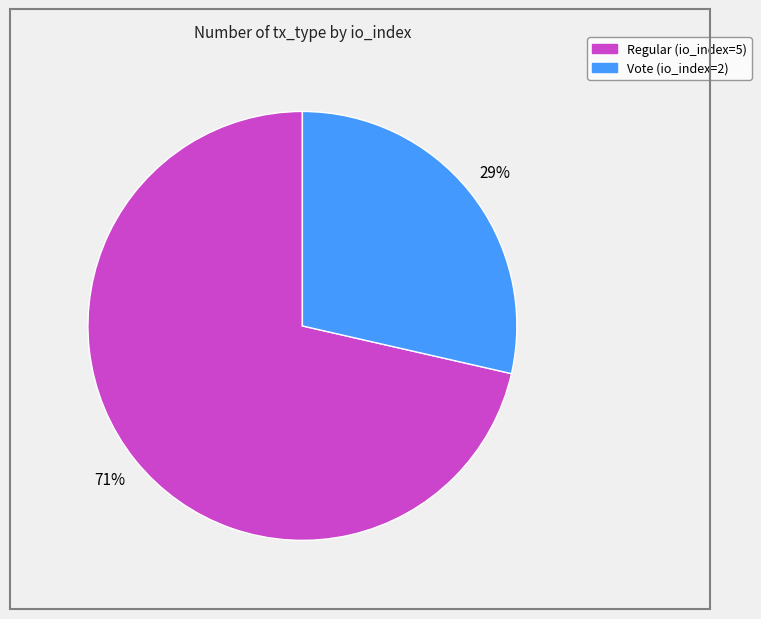

Is there a majority slice in this chart?

Yes